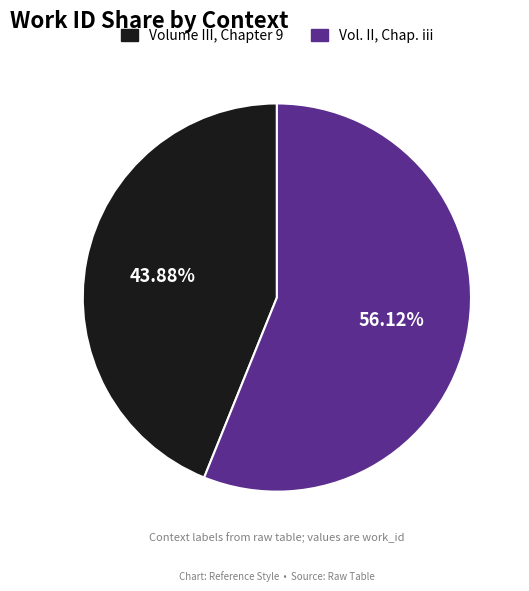

To the nearest percent, what is the difference between the Vol. II, Chap. iii and Volume III, Chapter 9 slice percentages?

12%